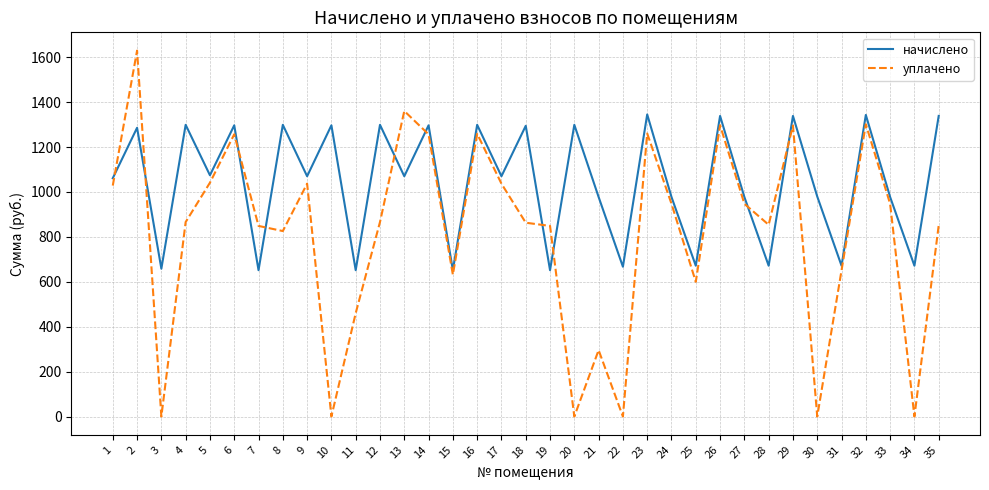

Between 11 and 23, which series saw the biggest shift?

уплачено